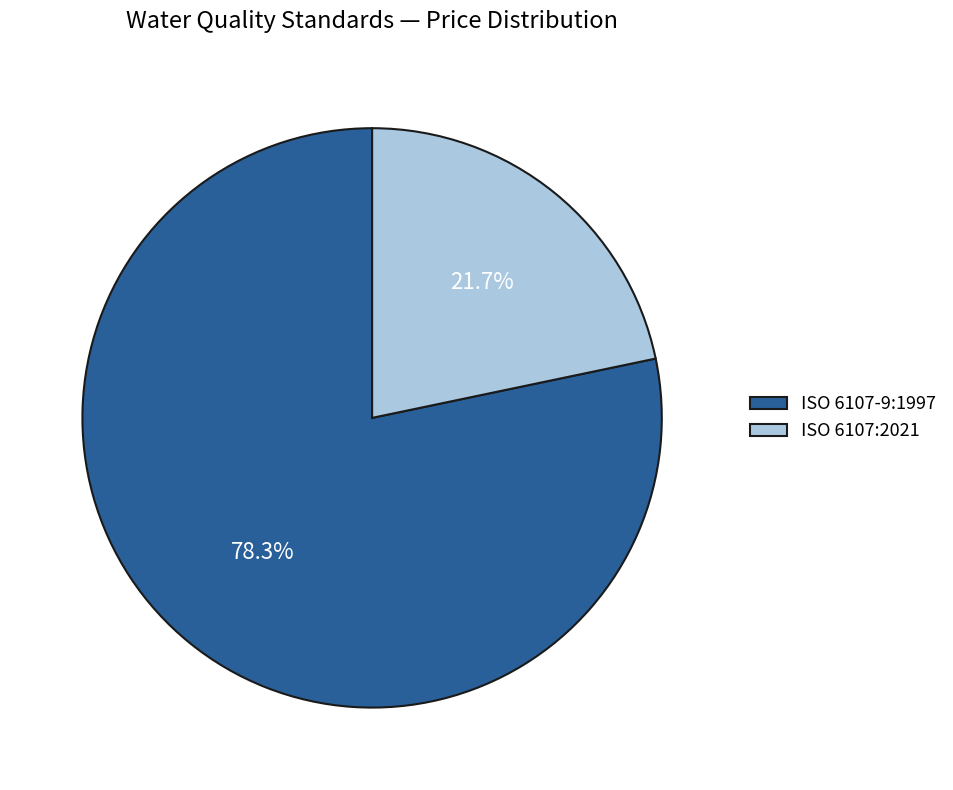

Approximately how many times larger is the value at ISO 6107:2021 compared to ISO 6107-9:1997?

0.3